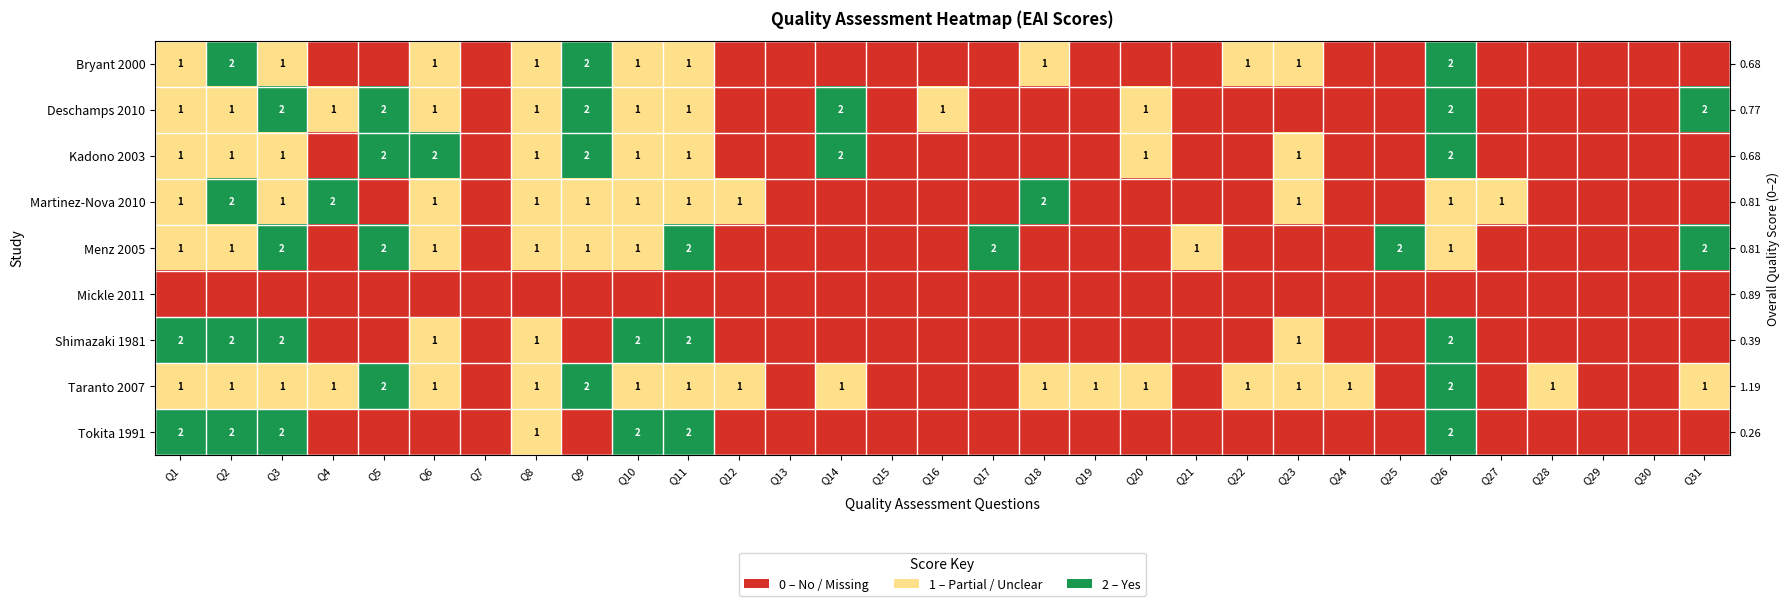

Which category has the highest value in the Bryant 2000 series?

Q2